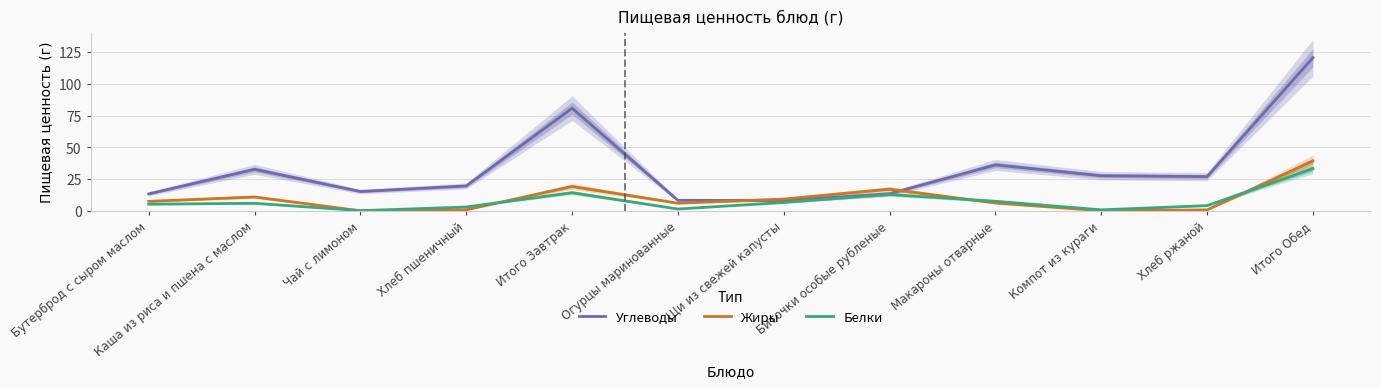

Does the chart have visible grid lines?

Yes